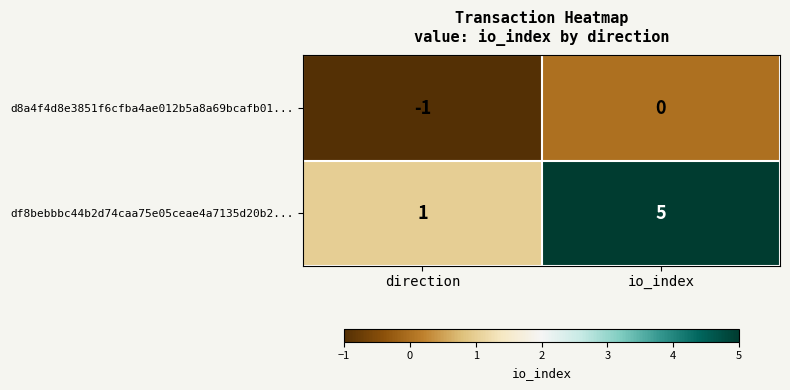

The d8a4f4d8e3851f6cfba4ae012b5a8a69bcafb01... series shows -1 at direction. True or false?

True